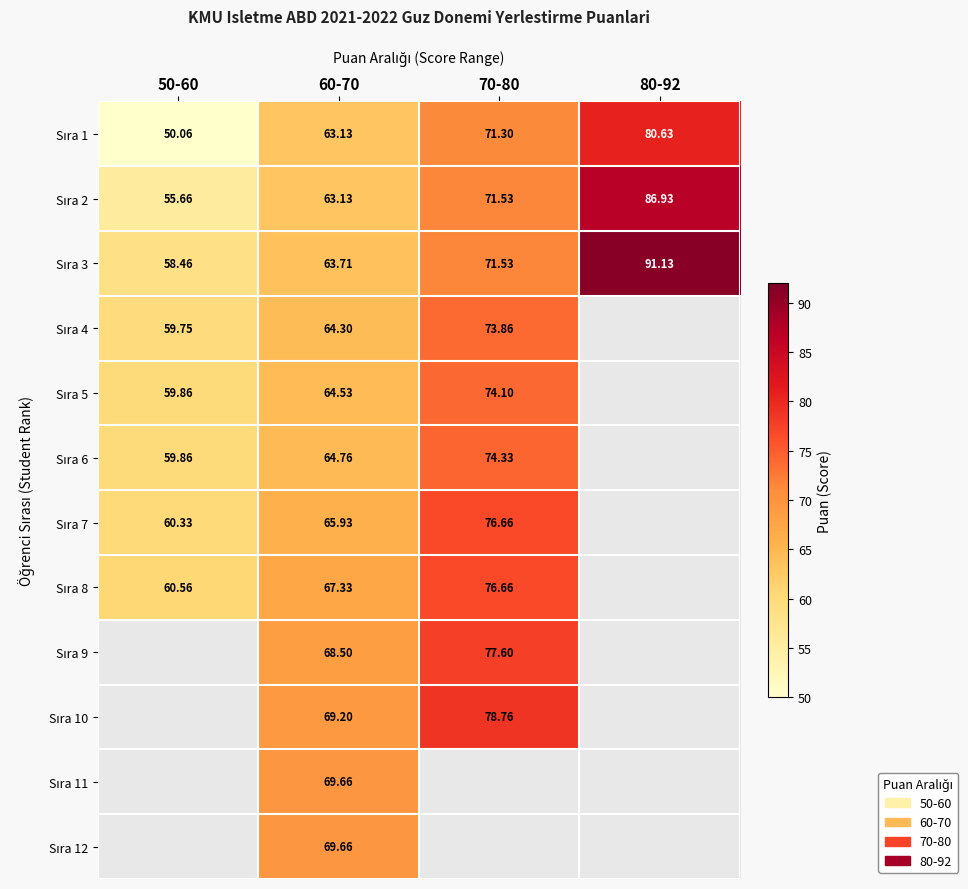

How many values in the Sıra 8 series exceed 67?

2